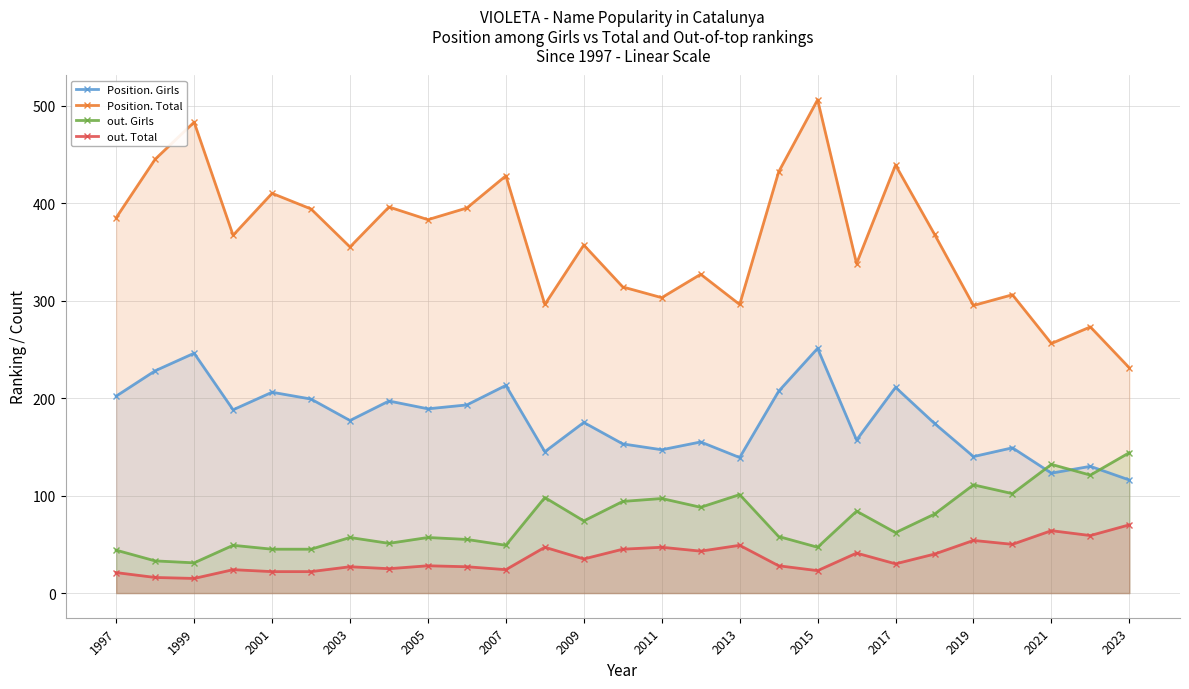

The Position. Girls series shows 335 at 2005. True or false?

False